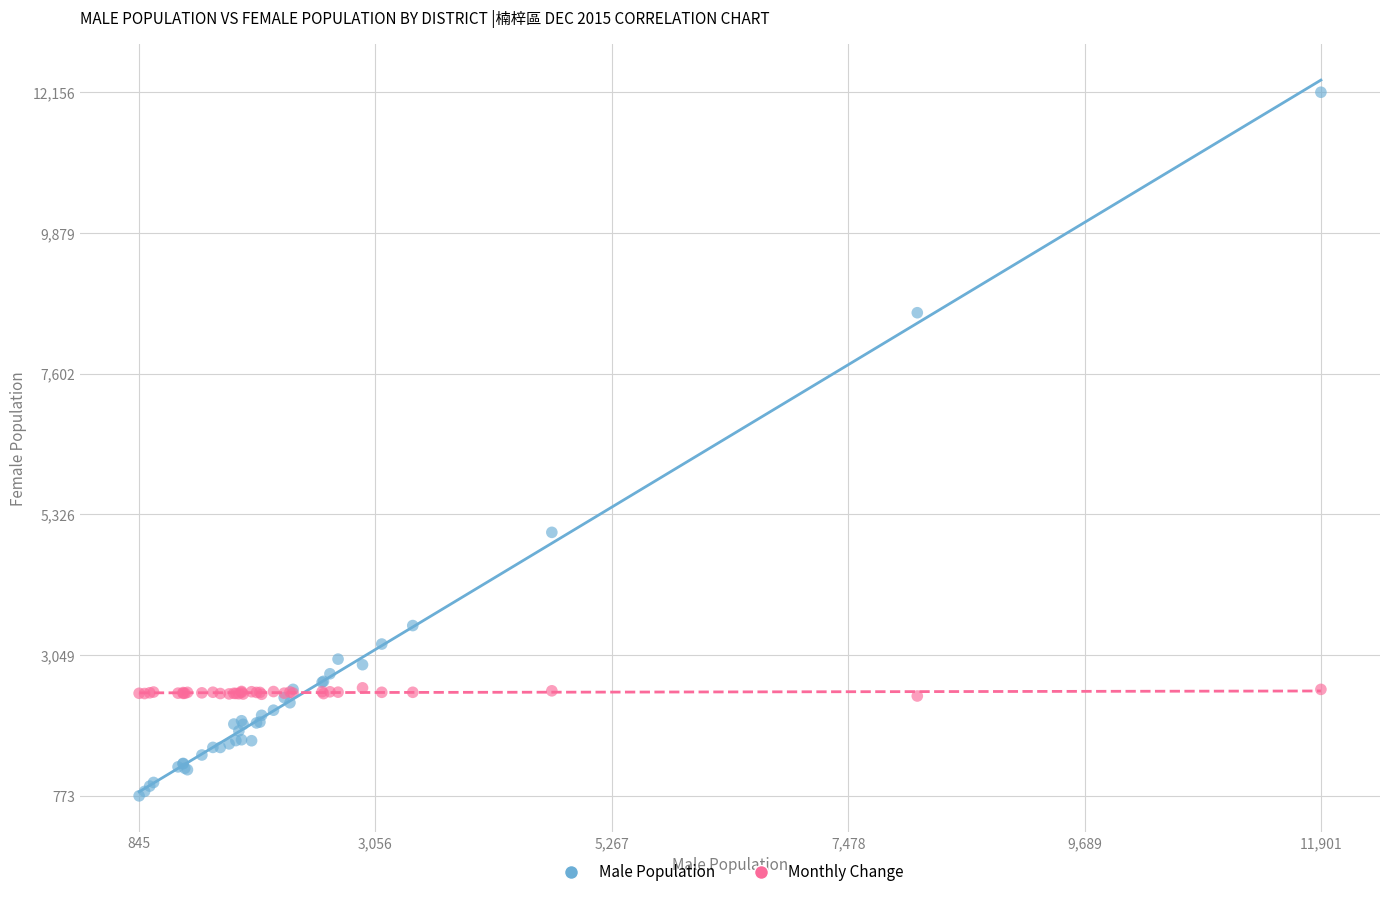

Across all series, what Y value is closest to 6464?

5036.0